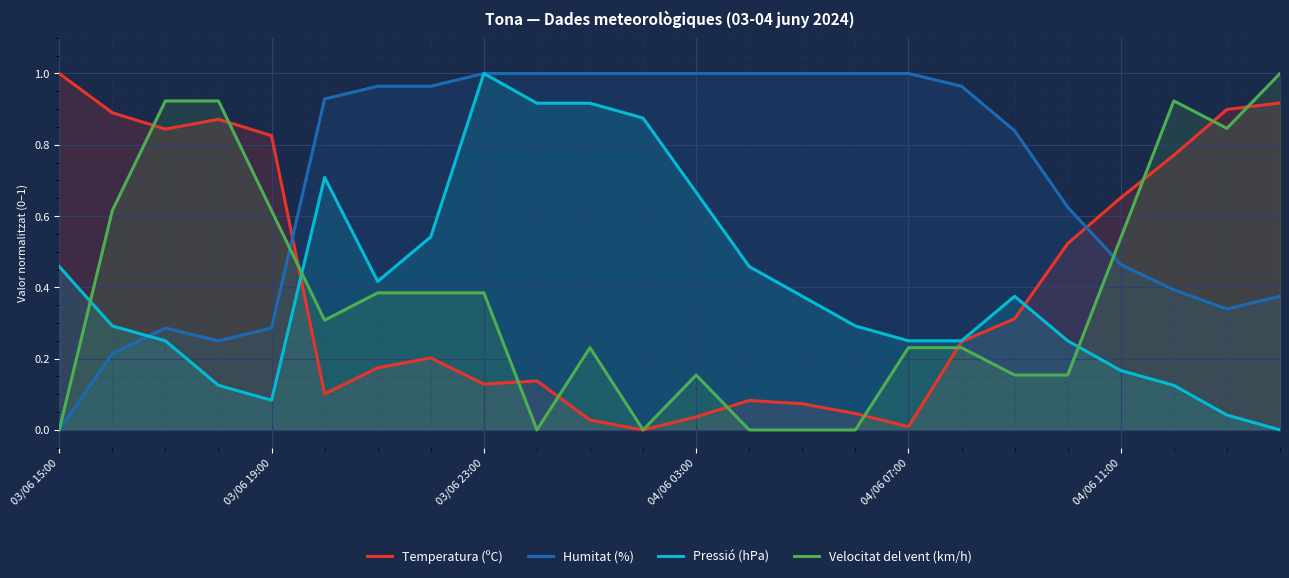

True or false: Temperatura (ºC) has more than 0 interior local peaks.

True